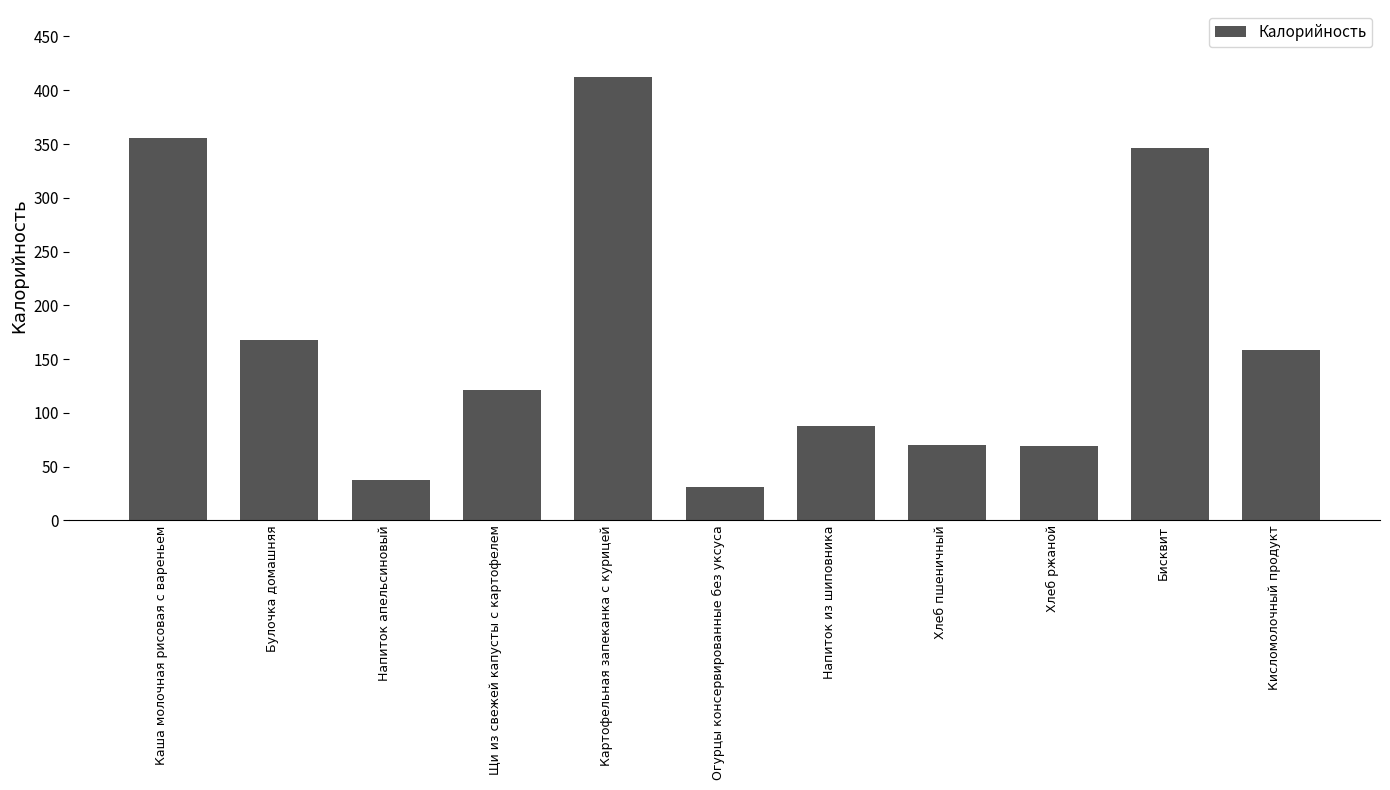

What is the difference between the maximum and minimum values?

381.5